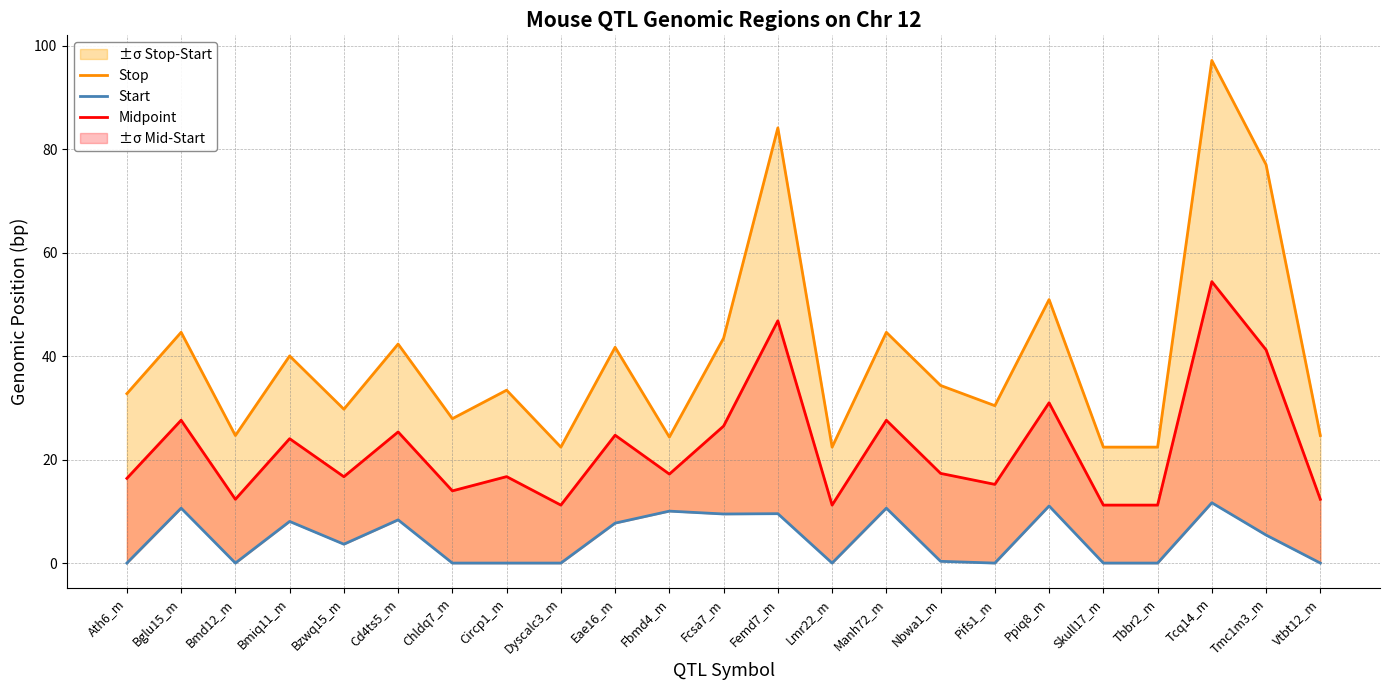

At which label does Stop reach its peak?

Tcq14_m